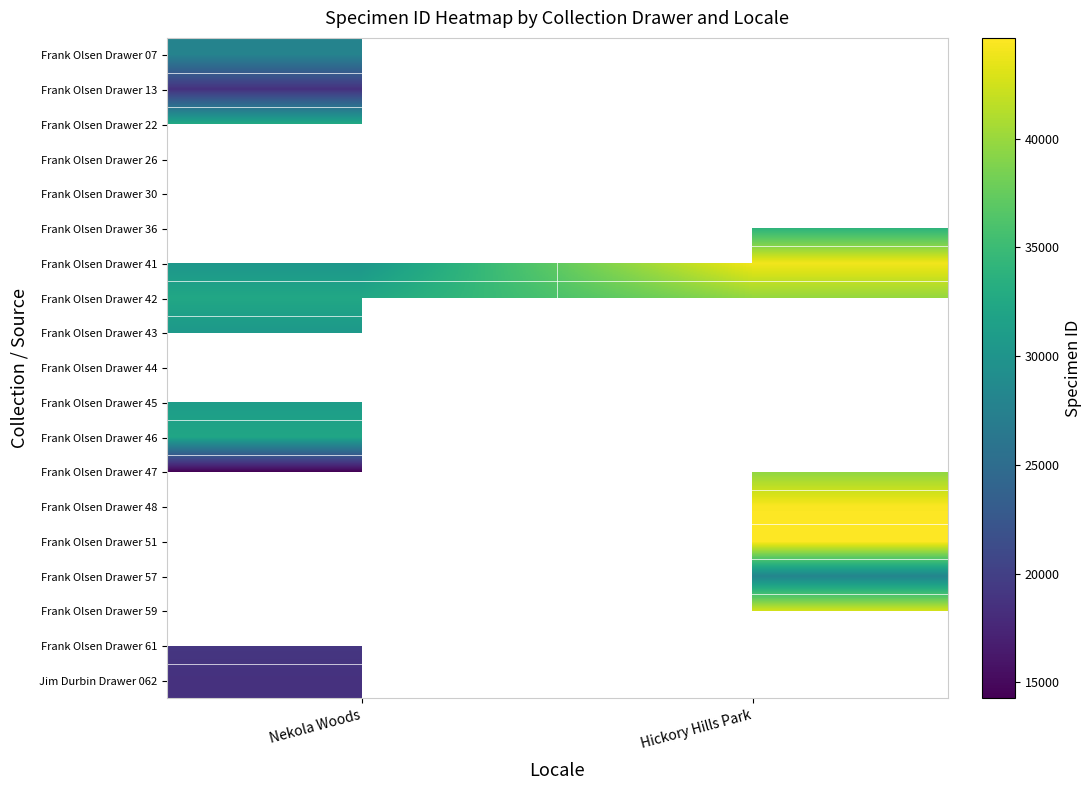

List the labels in order of Frank Olsen Drawer 43 value, smallest first.

Nekola Woods, Hickory Hills Park